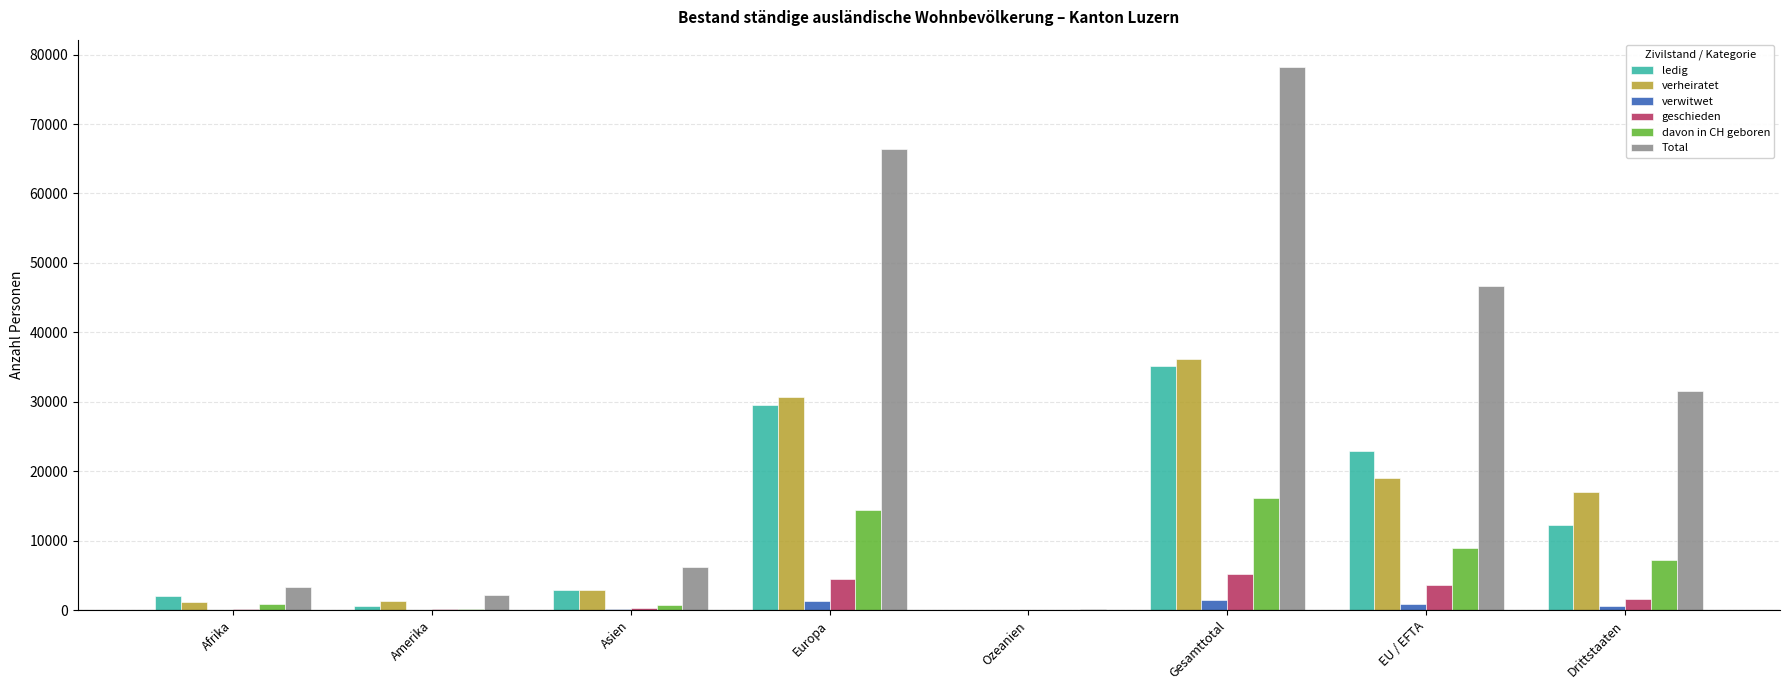

Where is geschieden nearest to the value 2602?

EU / EFTA